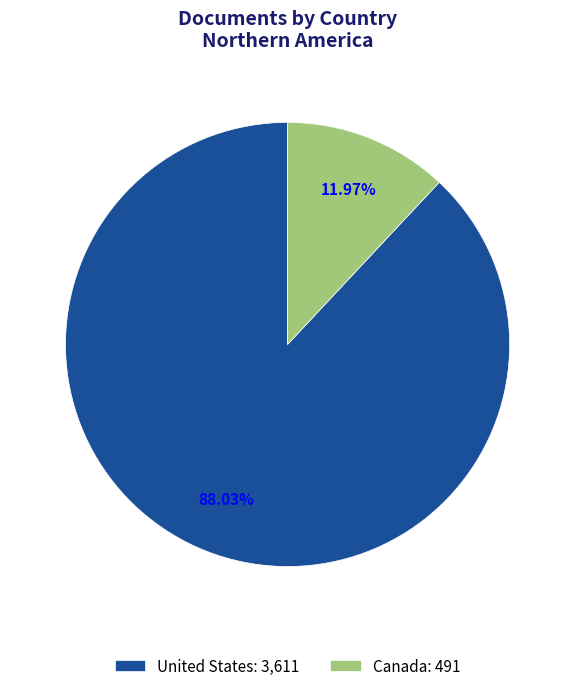

Which has a higher value, Canada or United States?

United States